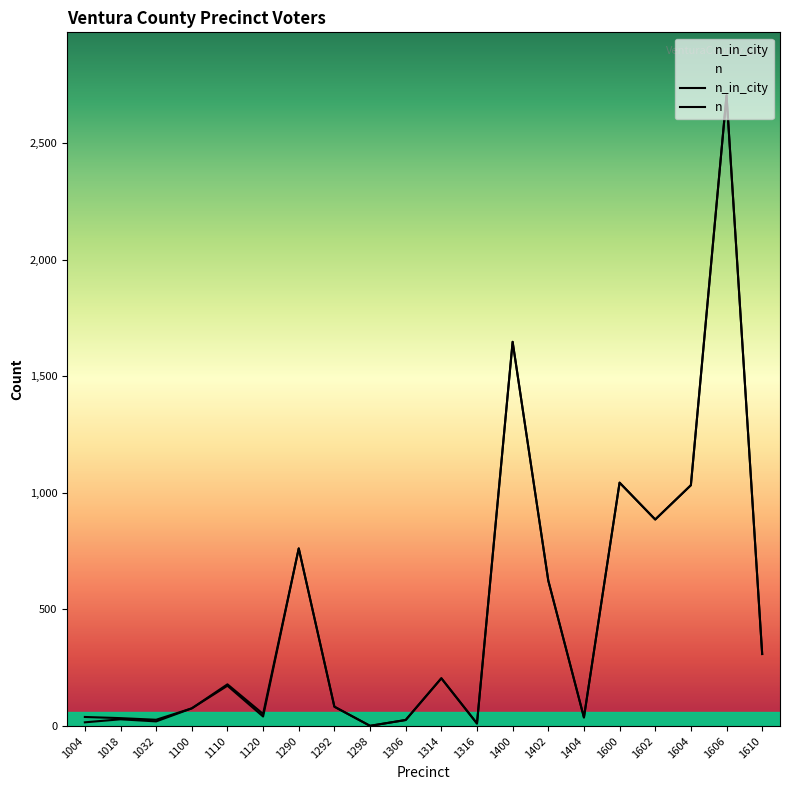

Rank the series by their average value, from highest to lowest.

n, n_in_city